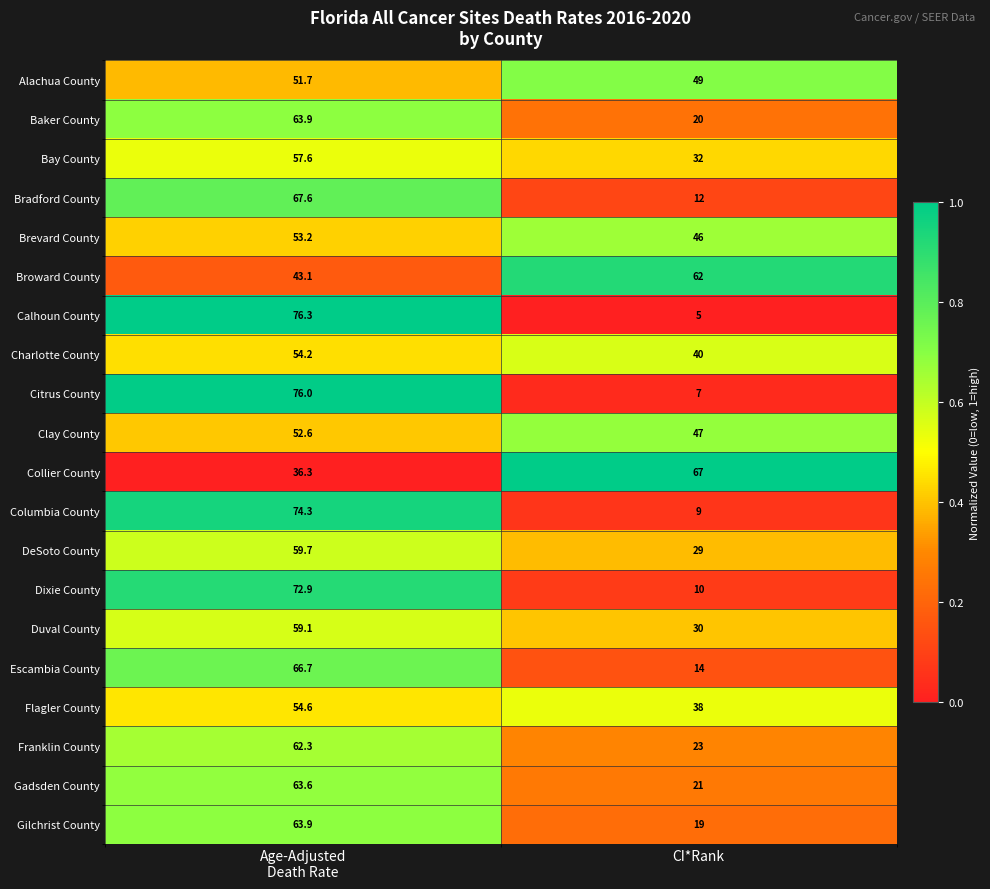

What is the maximum value shown in the chart?

76.3